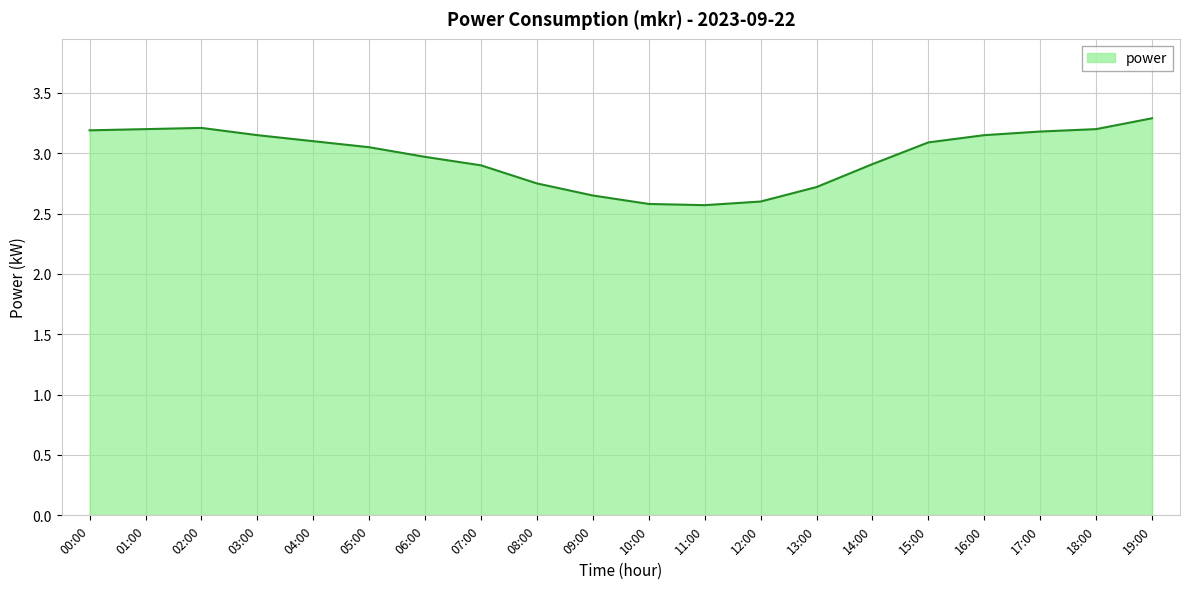

What is the ratio of the value at 11:00 to the value at 08:00?

0.9